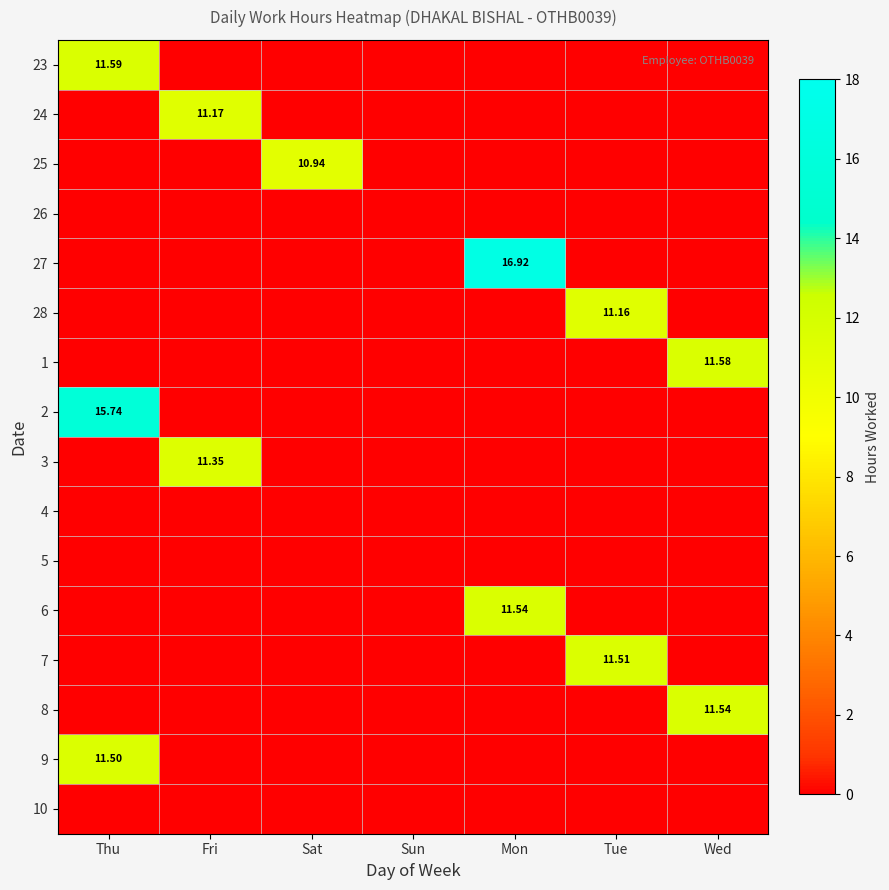

The 10 series shows 0.0 at Thu. True or false?

True